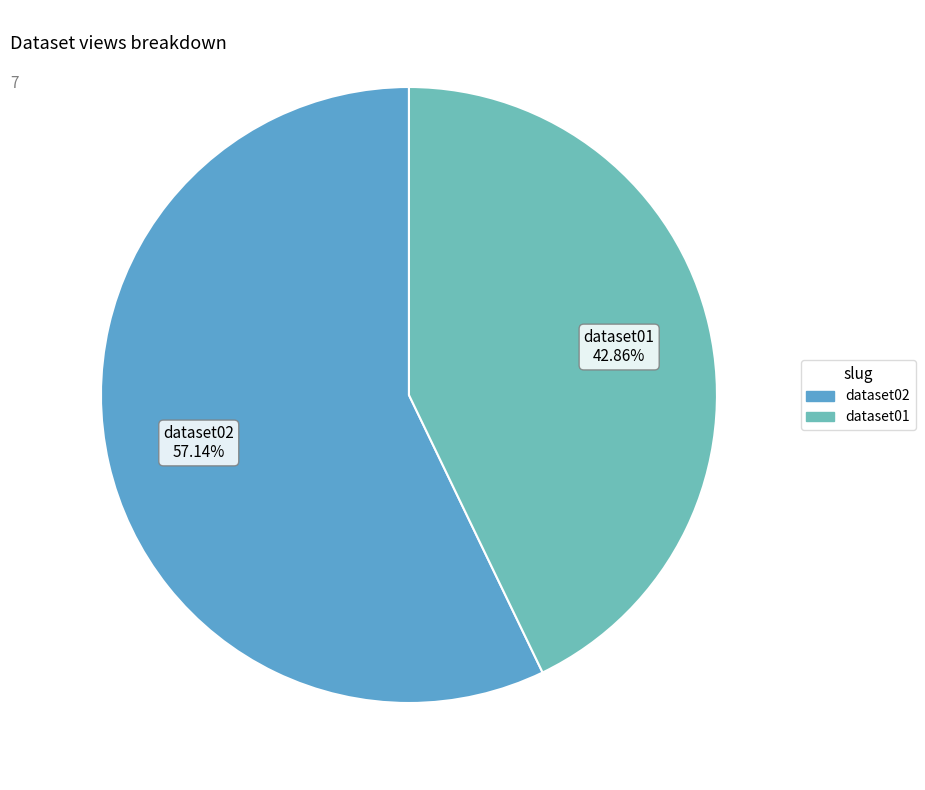

Combined, what portion of the pie is dataset02 and dataset01?

100.0%